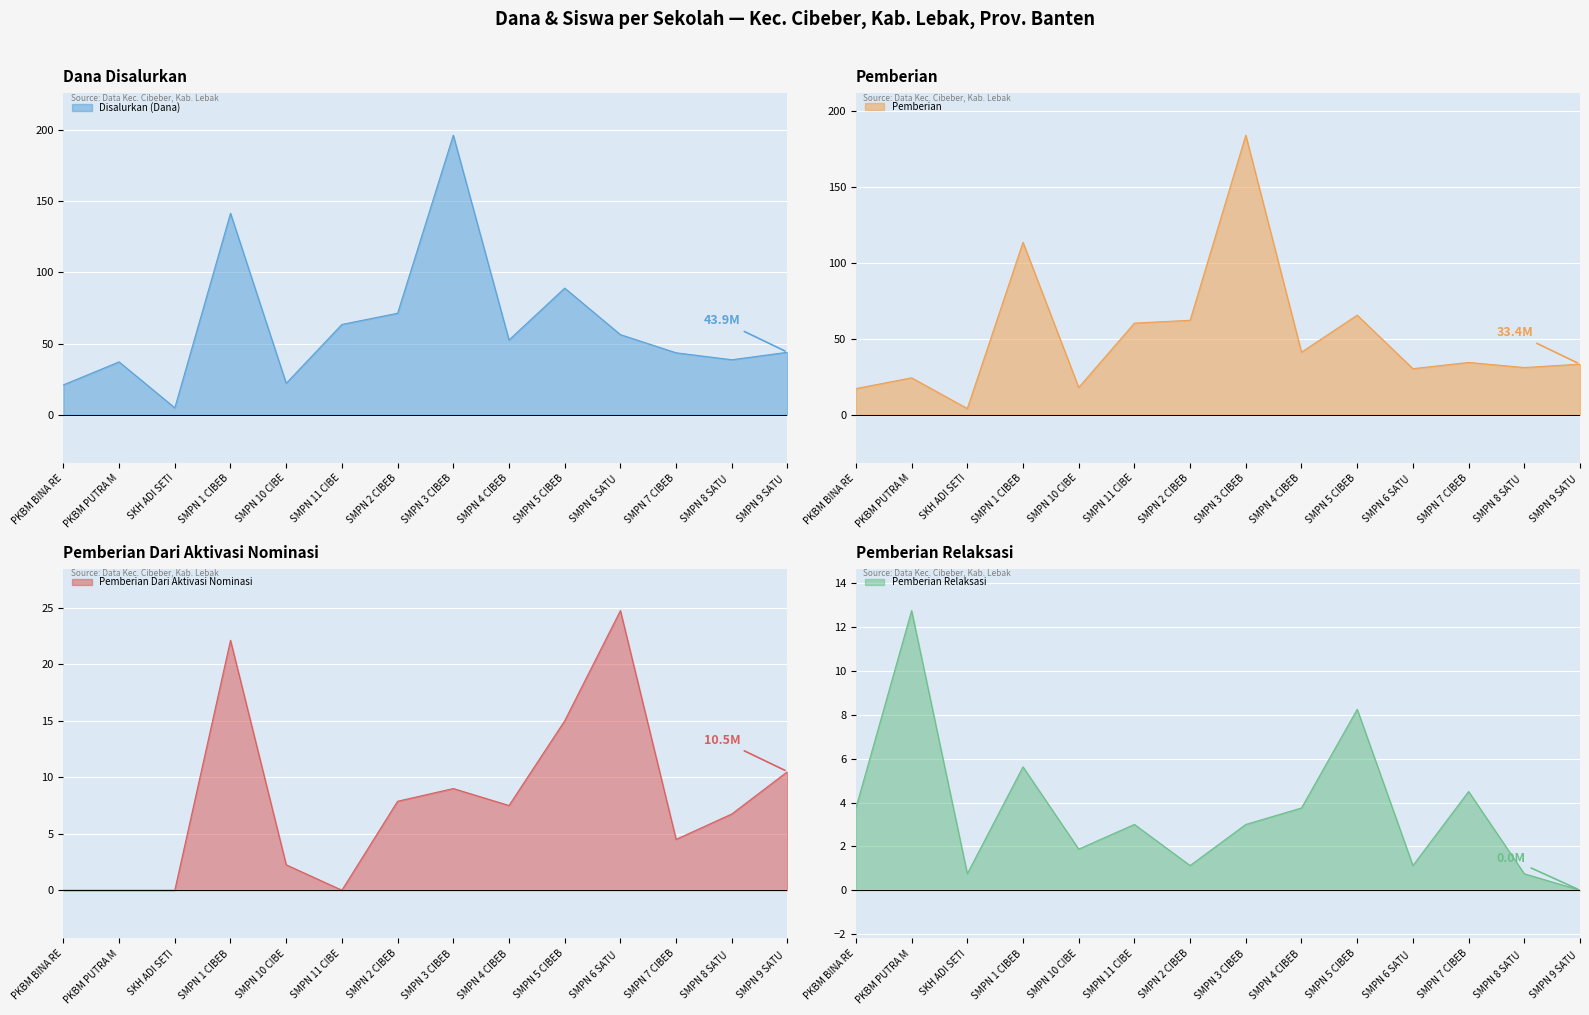

How many interior local valleys does the Disalurkan (Dana) series have?

4